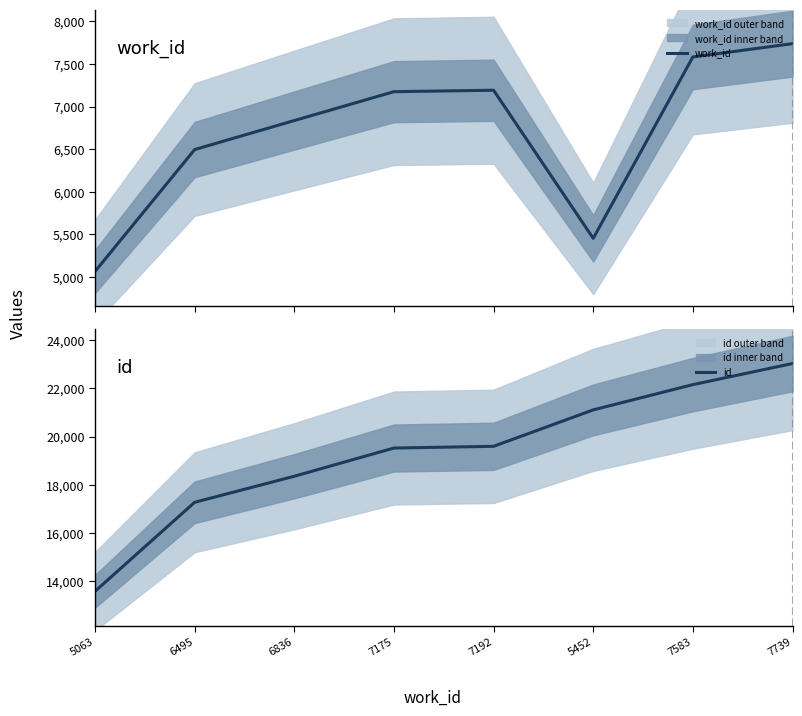

True or false: id and work_id cross at least once.

False